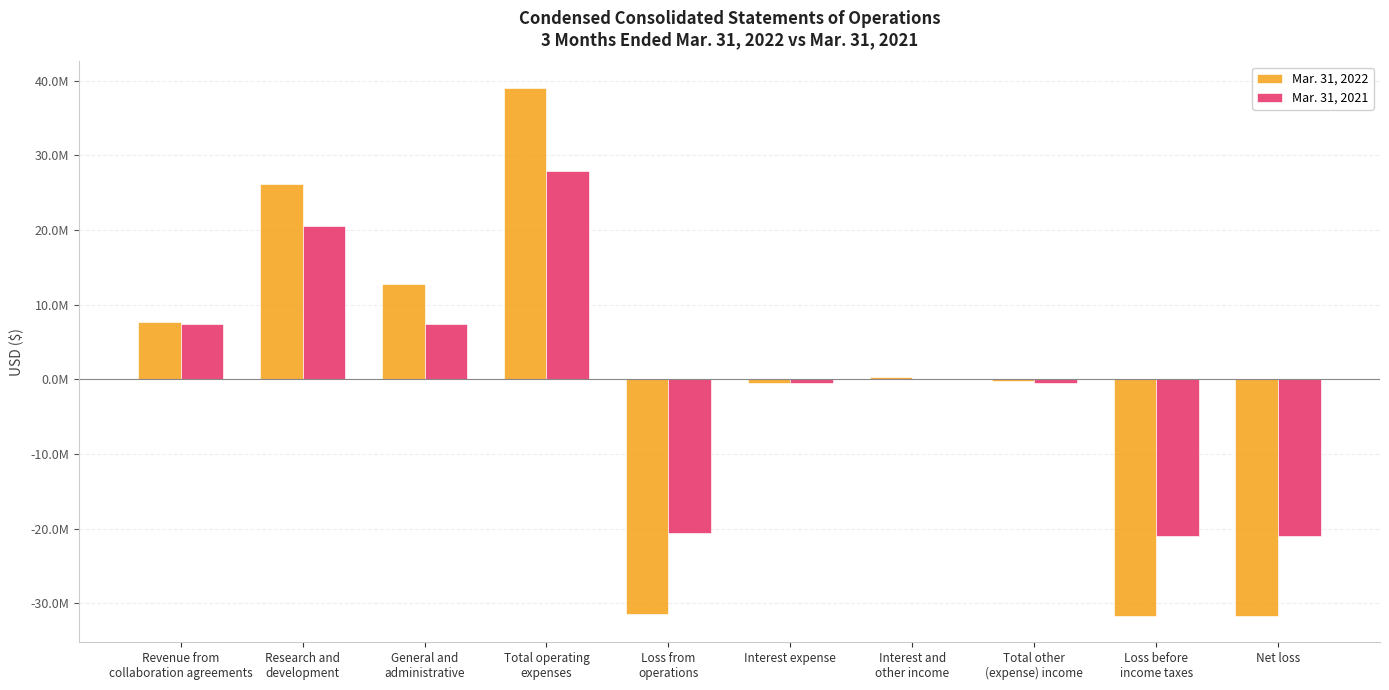

Are the bars horizontal?

No